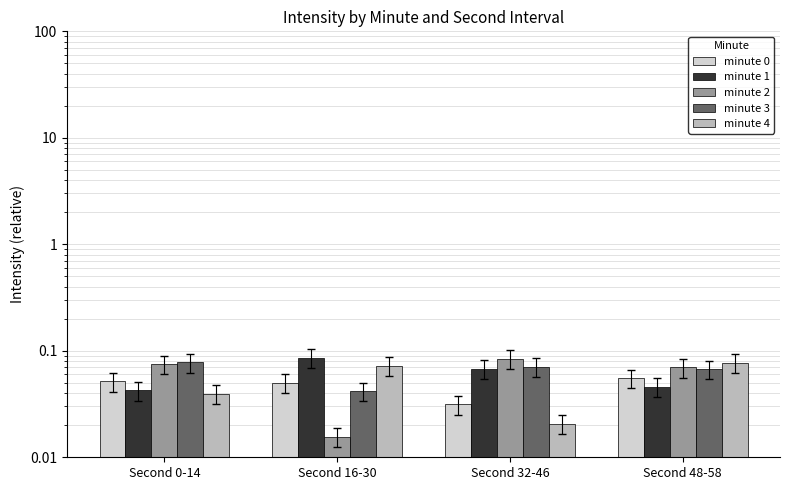

Which category has the highest value in the minute 3 series?

Second 0-14